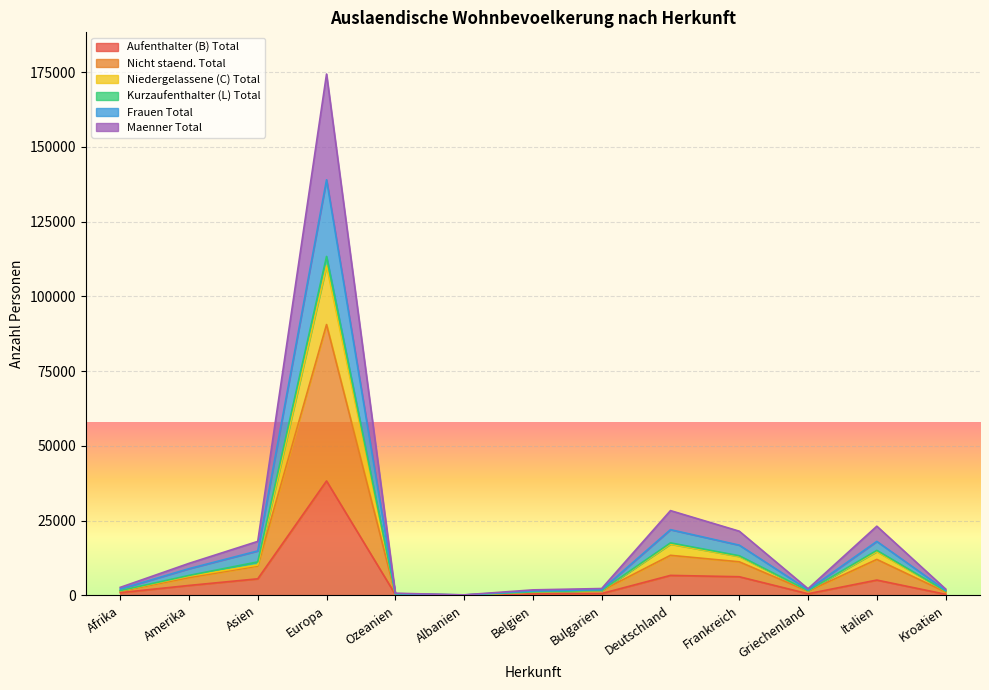

True or false: Maenner Total and Aufenthalter (B) Total cross at least once.

False